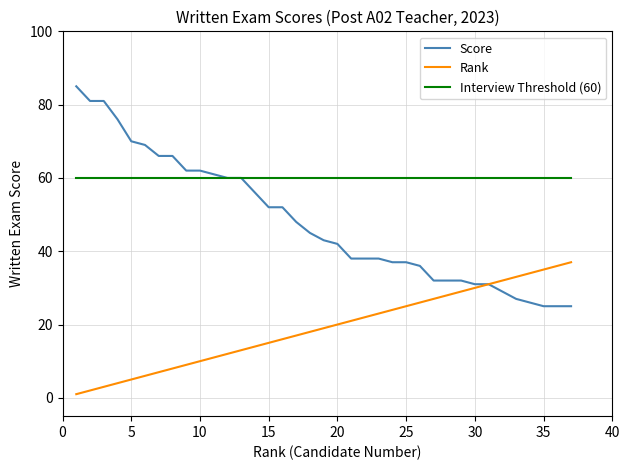

True or false: Rank and Interview Threshold (60) intersect in this chart.

False